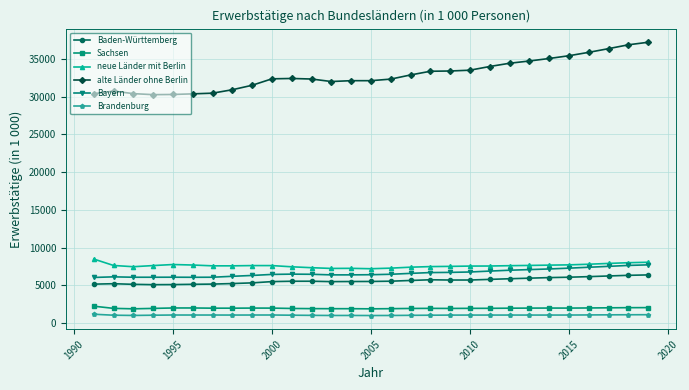

True or false: Baden-Württemberg and neue Länder mit Berlin cross at least once.

False